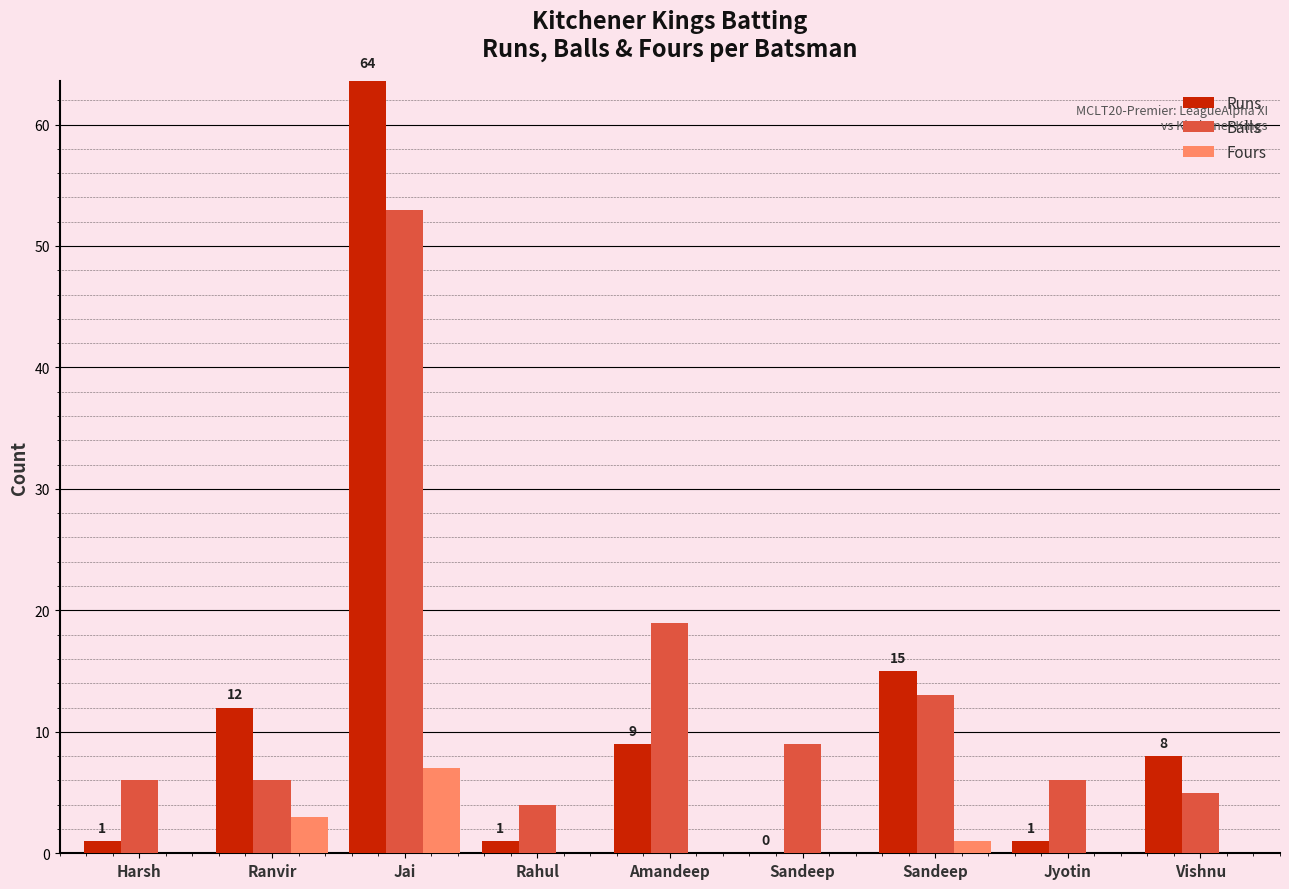

How many positive values does the Runs series have?

8